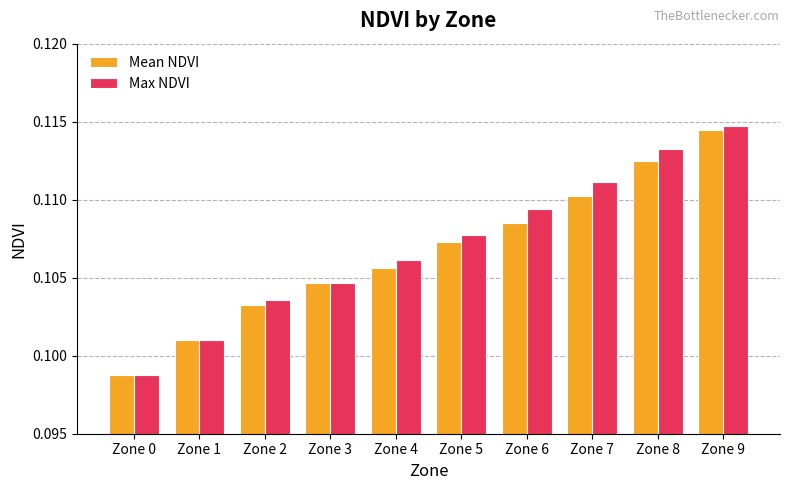

What are all the series names shown in the legend?

Mean NDVI, Max NDVI